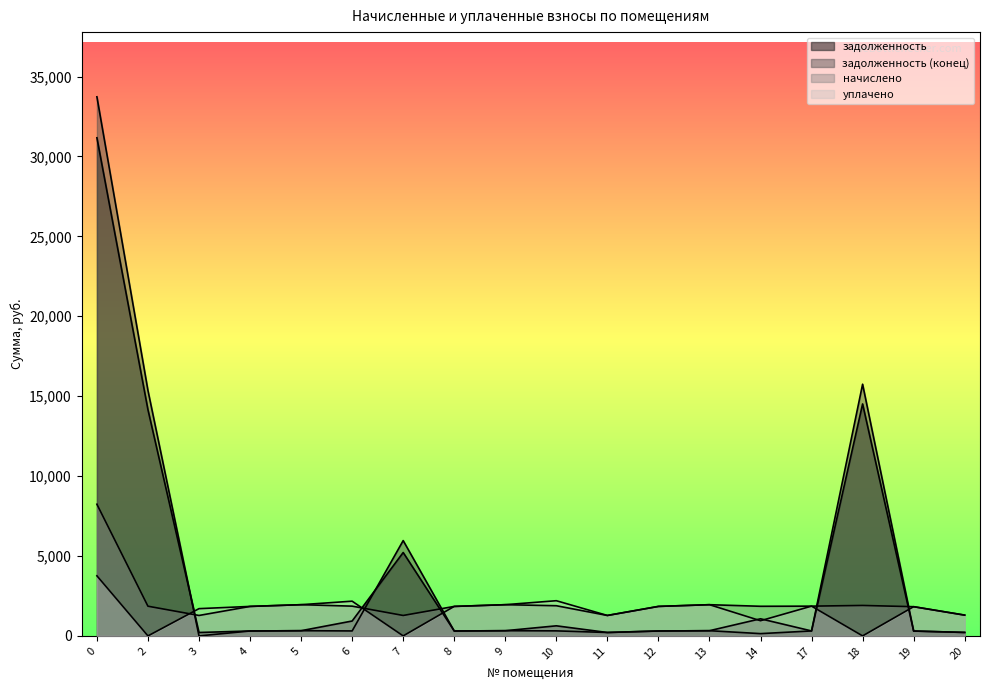

What is the difference between the highest and lowest values at 13?

1627.2